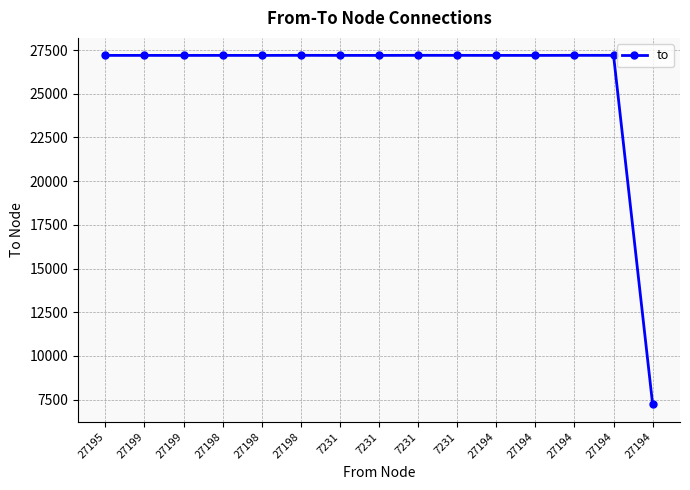

Which has a higher value, 27194 or 27198?

27198